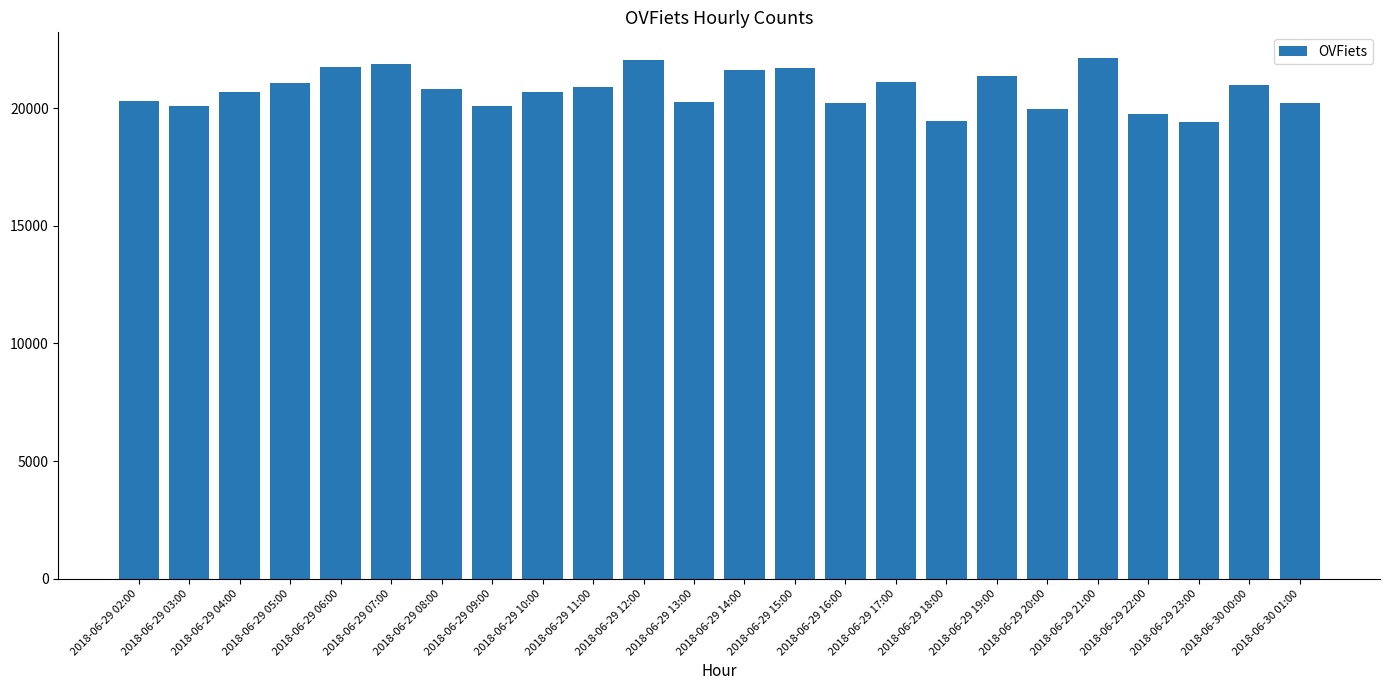

What is the sum of all values?

498641